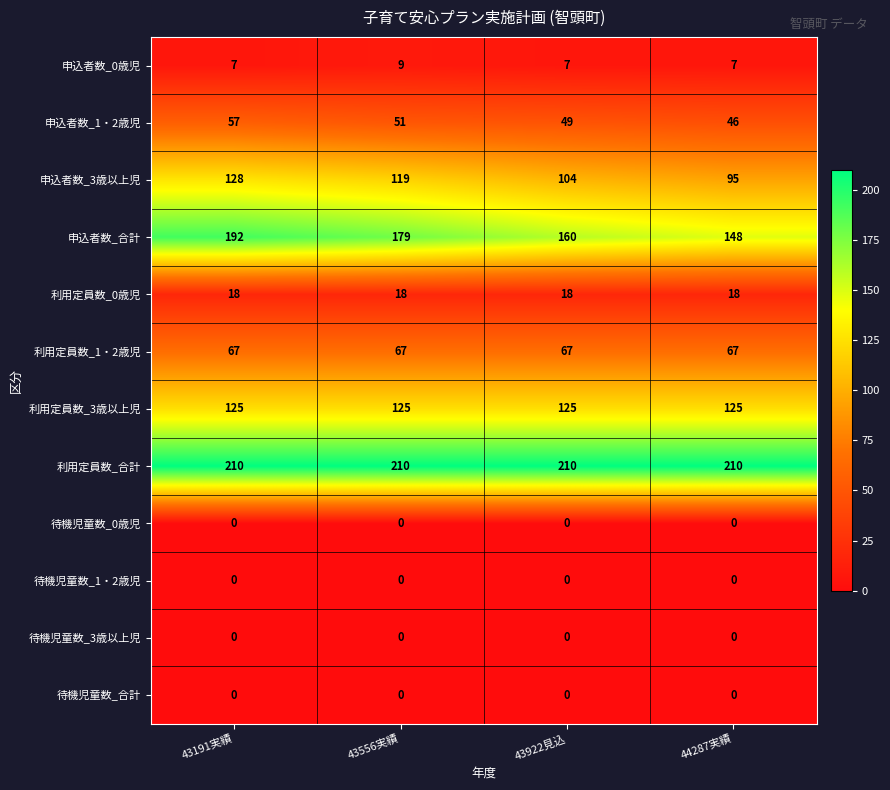

The 申込者数_1・2歳児 series shows 77 at 43556実績. True or false?

False